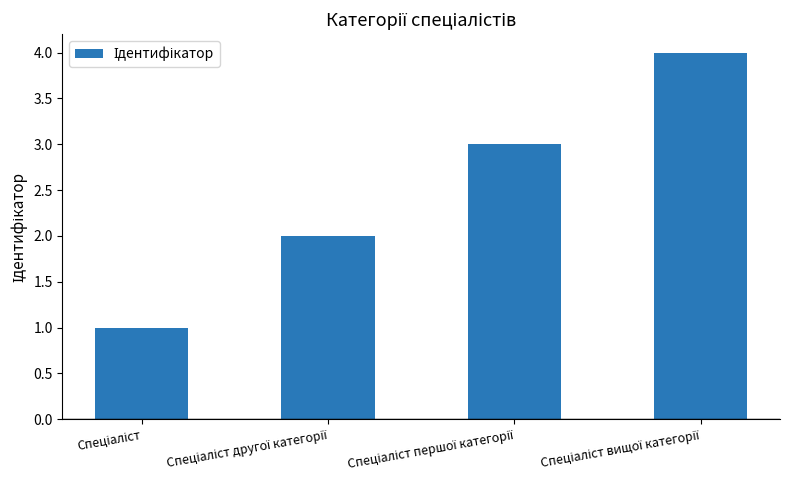

Reading left to right, what are all the values shown in this chart?

1	2	3	4